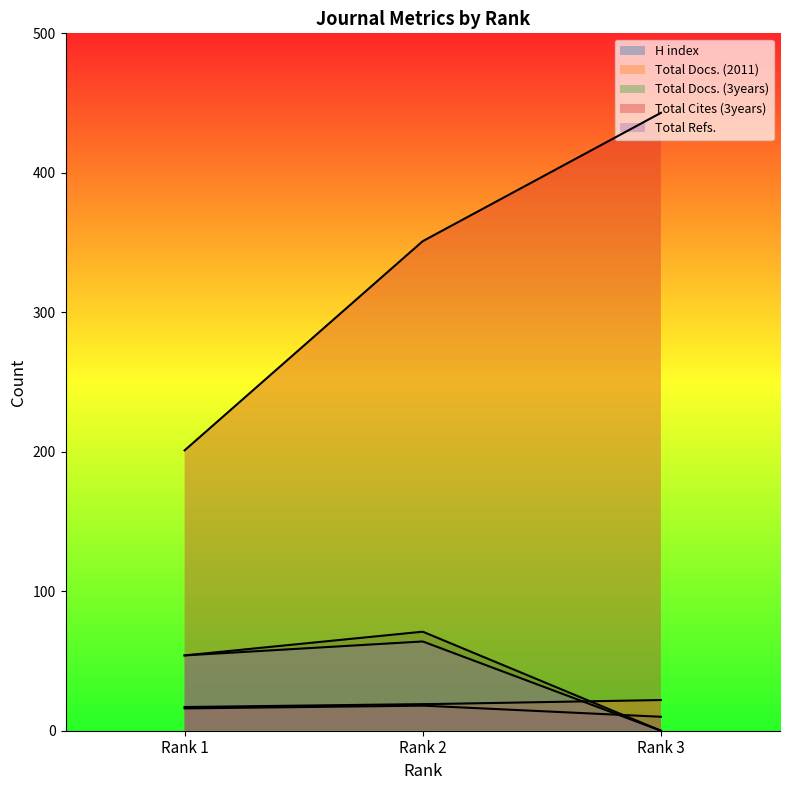

At which label is Total Docs. (2011) closest to 19?

Rank 2